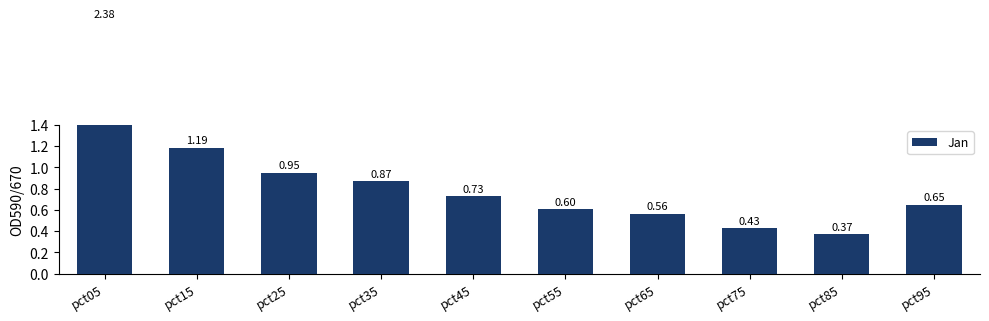

Between pct55 and pct45, which is larger?

pct45